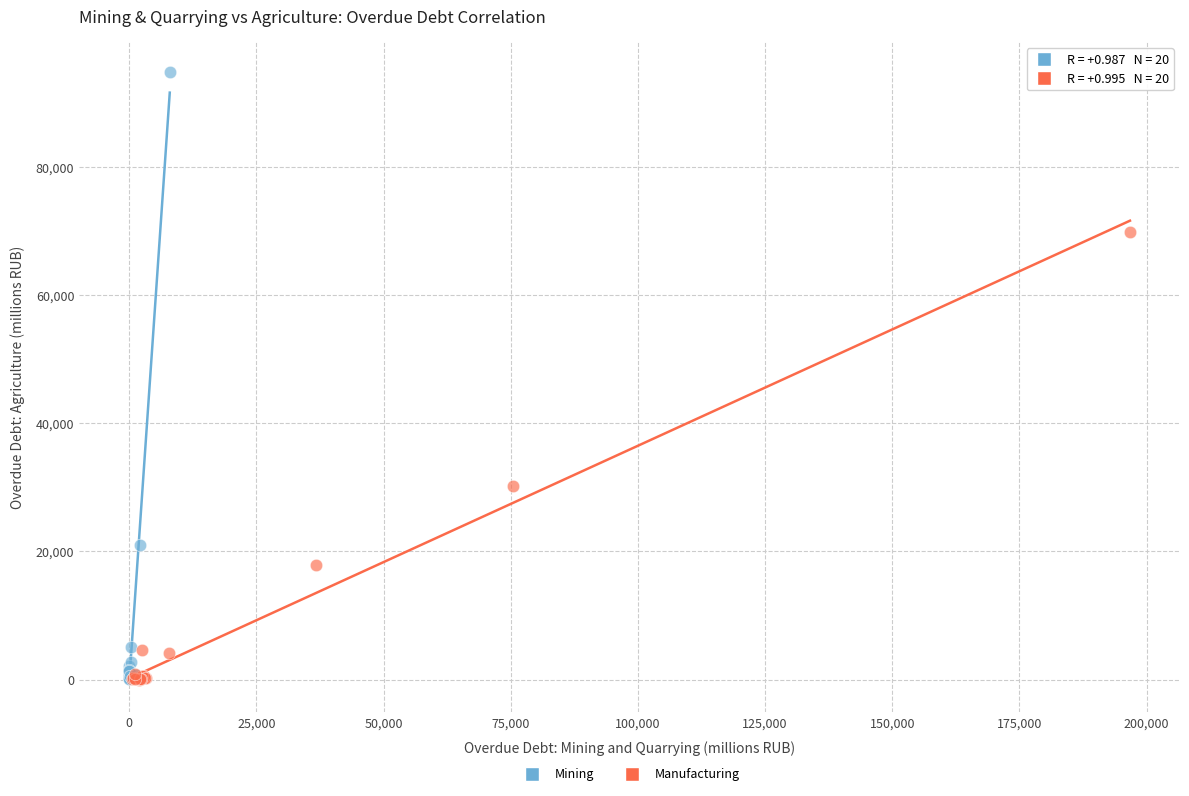

Which series has the largest Y range (max minus min)?

Mining